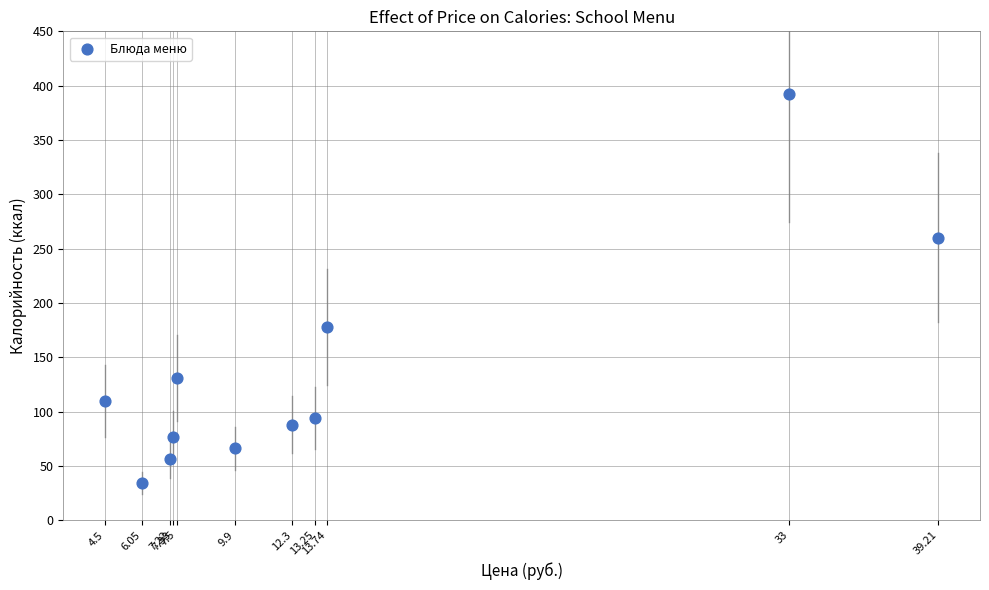

What is the average Y value?

135.1